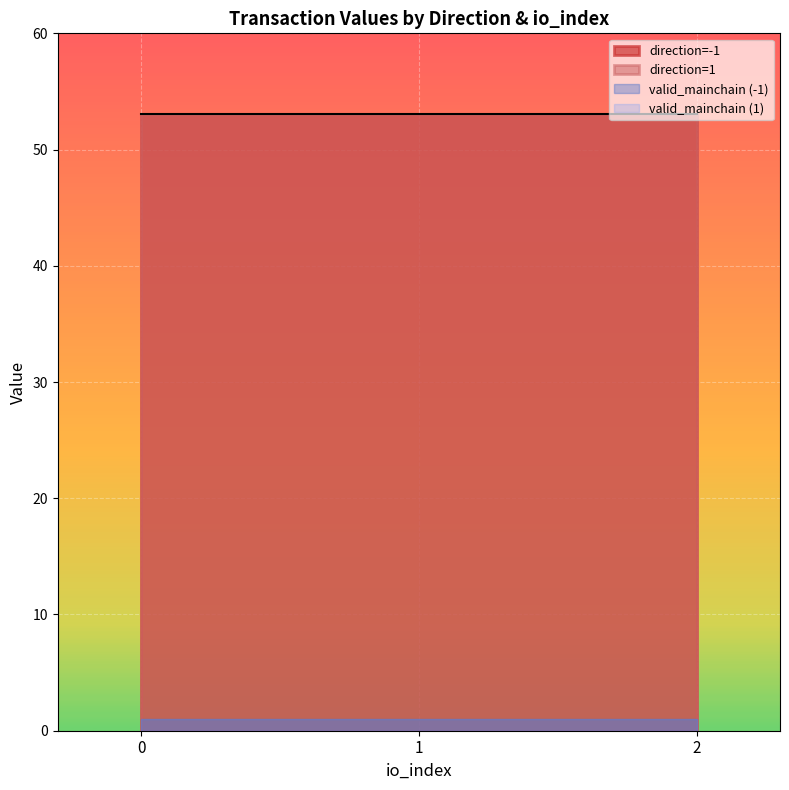

True or false: value has more than 1 interior local peaks.

False